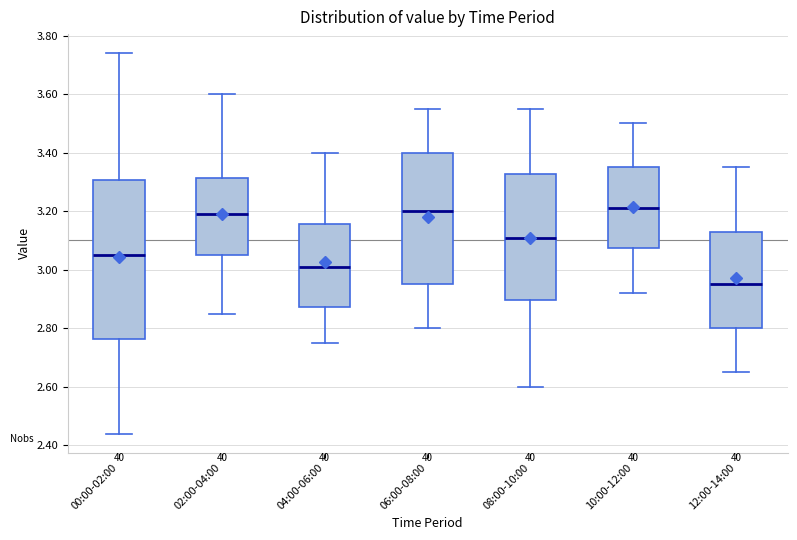

Reading left to right, read every box against the y-axis: the position of its median line, the range the box covers, and the ends of its whiskers. The values are not printed on the chart, so give them approximately, as read against the axis.

00:00-02:00: median 3.06, box 2.76 to 3.30, whiskers 2.44 to 3.74
02:00-04:00: median 3.20, box 3.06 to 3.32, whiskers 2.86 to 3.60
04:00-06:00: median 3.02, box 2.88 to 3.16, whiskers 2.76 to 3.40
06:00-08:00: median 3.20, box 2.96 to 3.40, whiskers 2.80 to 3.56
08:00-10:00: median 3.12, box 2.90 to 3.32, whiskers 2.60 to 3.56
10:00-12:00: median 3.22, box 3.08 to 3.36, whiskers 2.92 to 3.50
12:00-14:00: median 2.96, box 2.80 to 3.12, whiskers 2.66 to 3.36